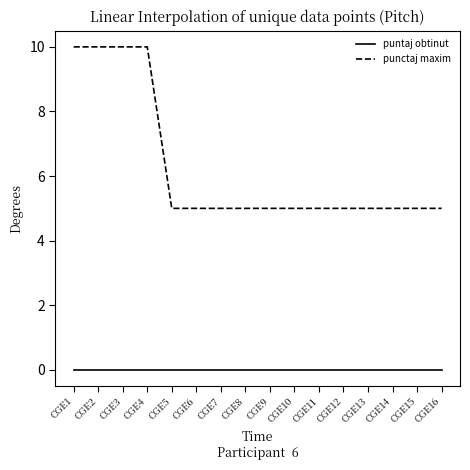

True or false: punctaj maxim and puntaj obtinut cross at least once.

False